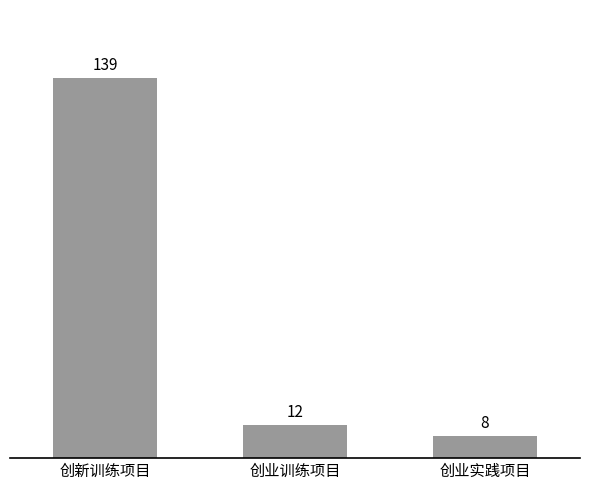

What is the value of the 1st bar from the left?

139